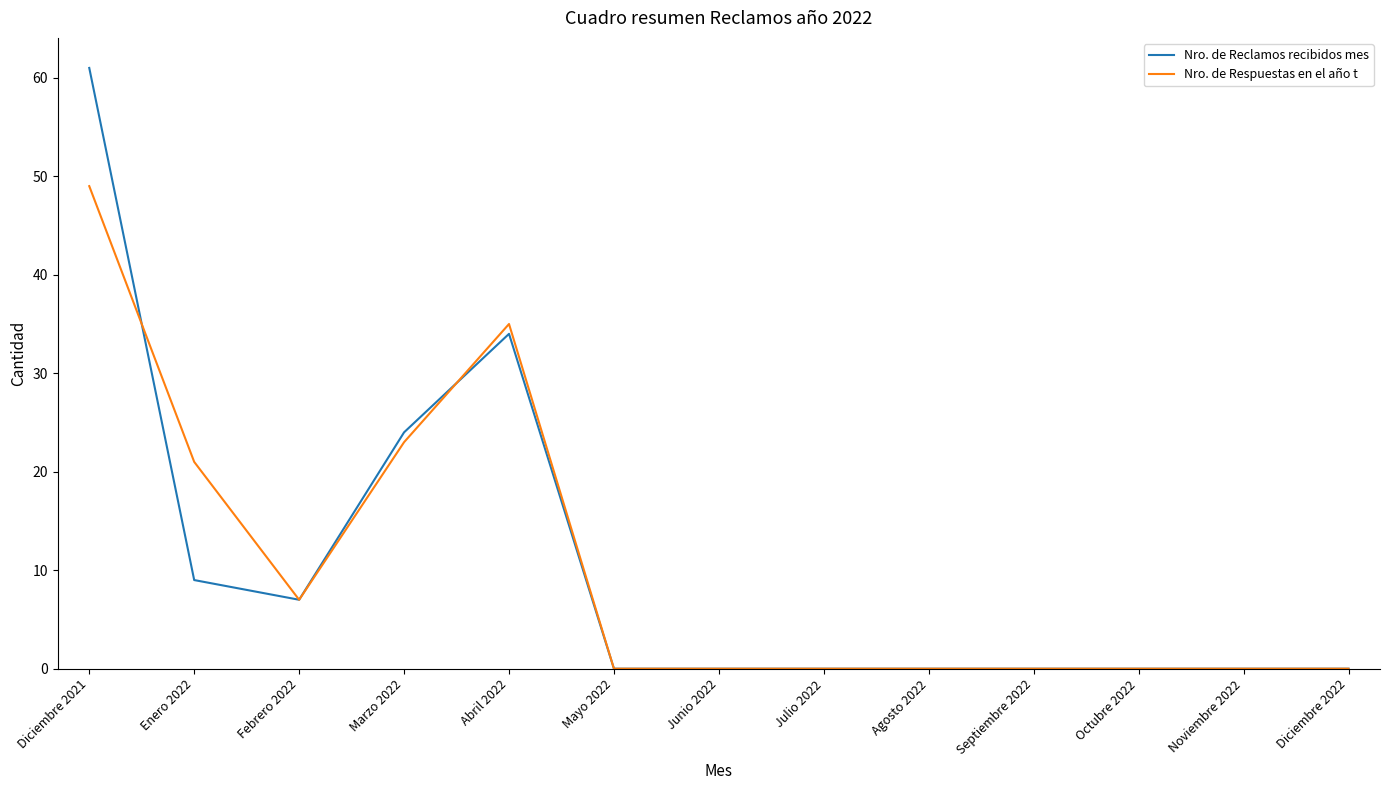

What is the difference between the Nro. de Reclamos recibidos mes values at Agosto 2022 and Diciembre 2021?

61